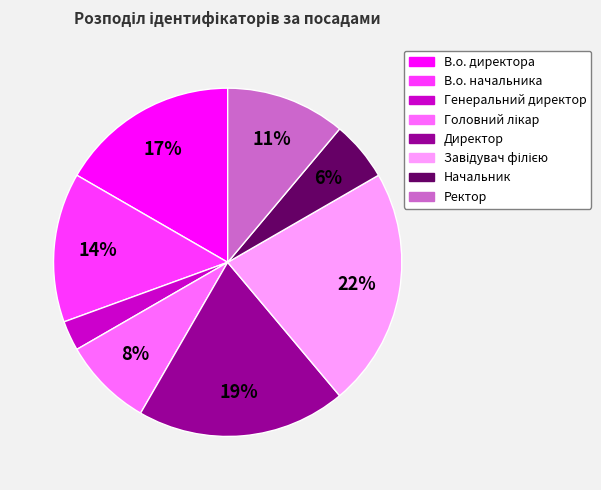

To the nearest percent, what is the difference between the Генеральний директор and Ректор slice percentages?

8%